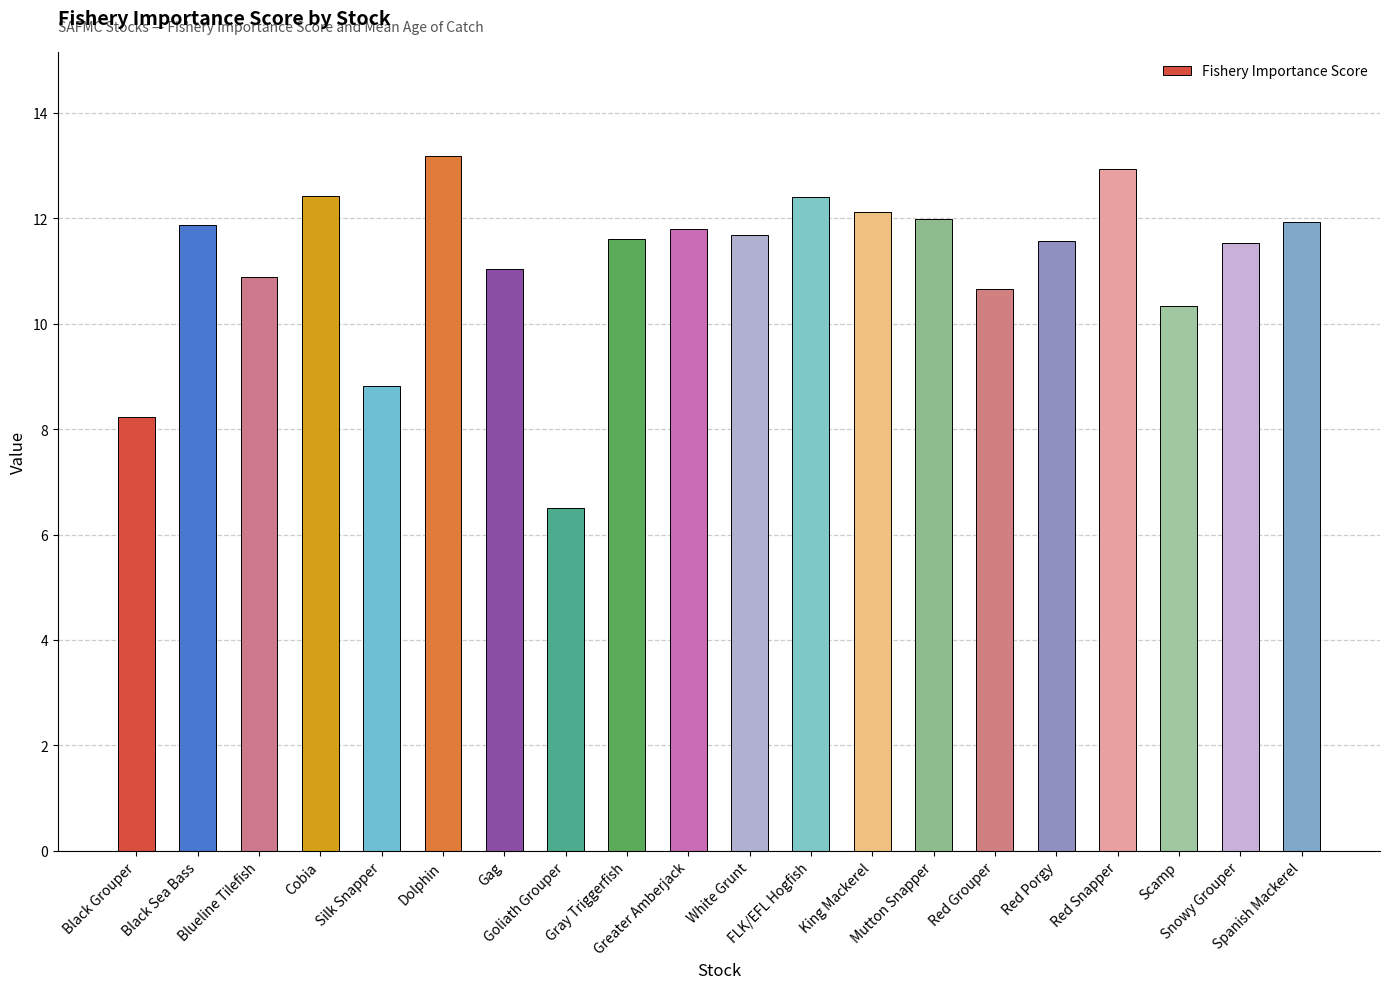

What is the difference between the values at Red Porgy and King Mackerel?

0.6